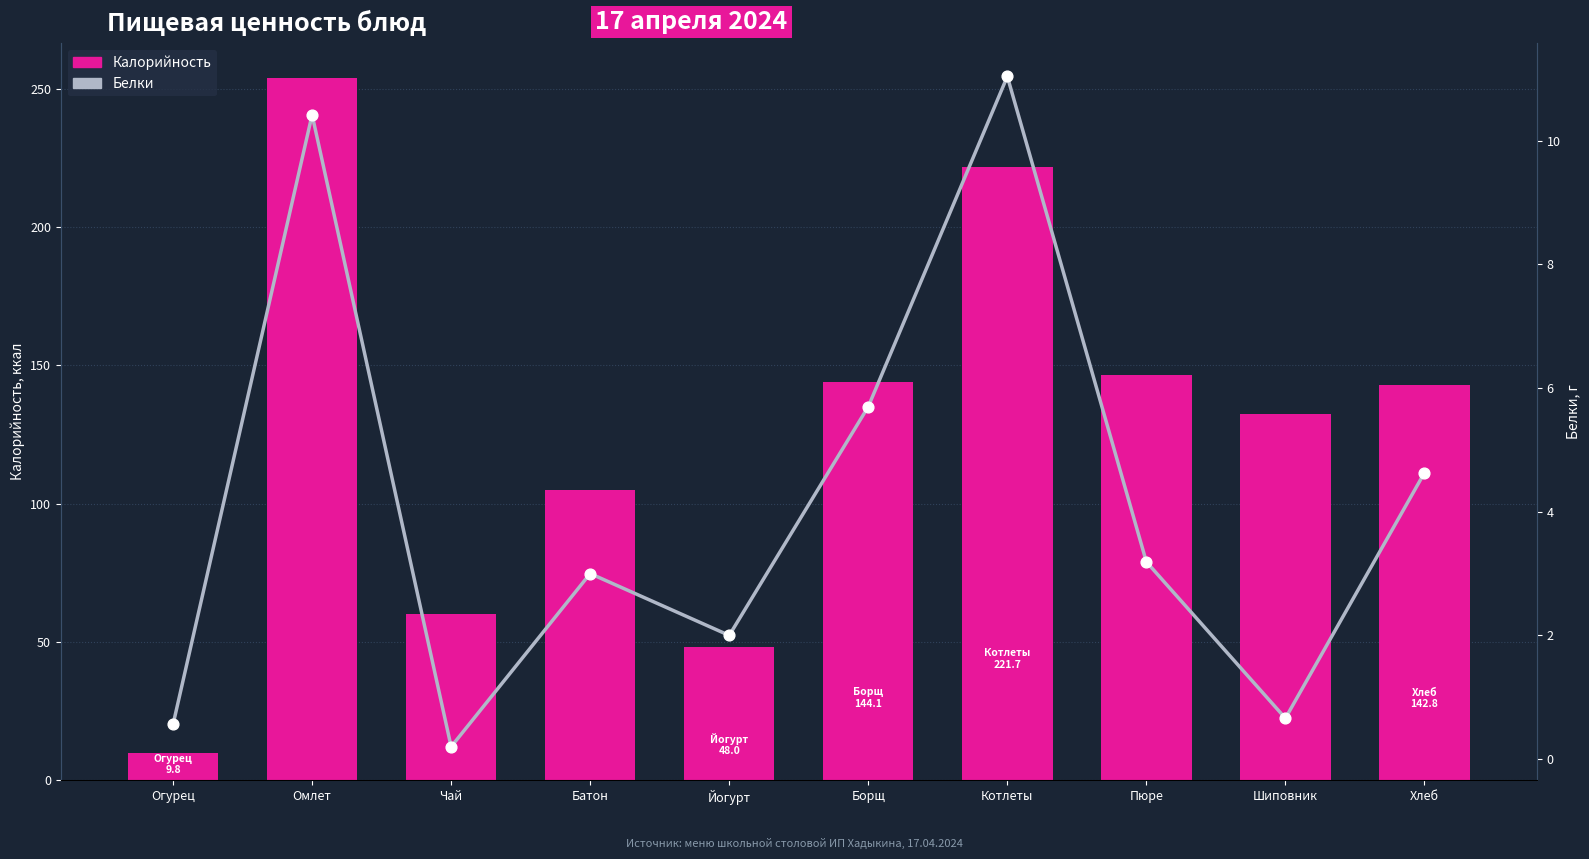

Which series contains the highest Y value?

Калорийность